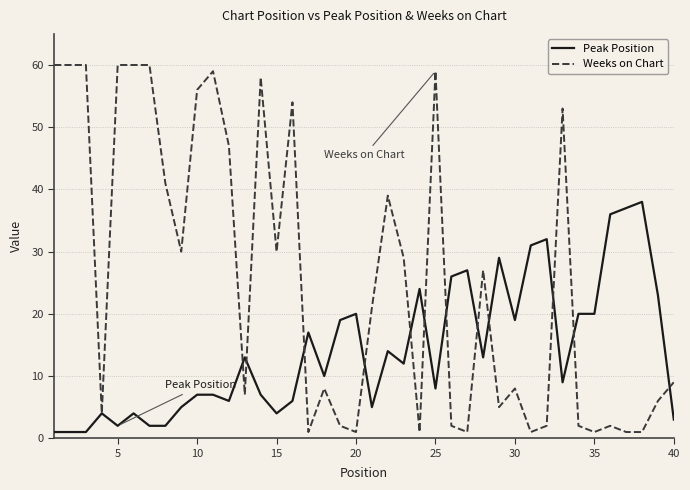

List the series in order of their overall mean, lowest first.

Peak Position, Weeks on Chart